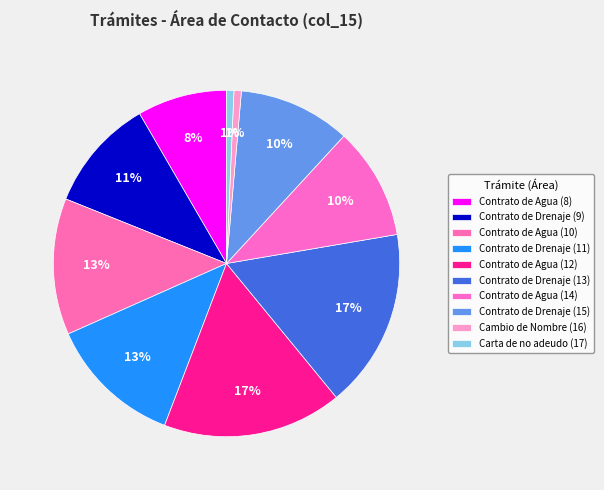

How many segments does this pie chart have?

10